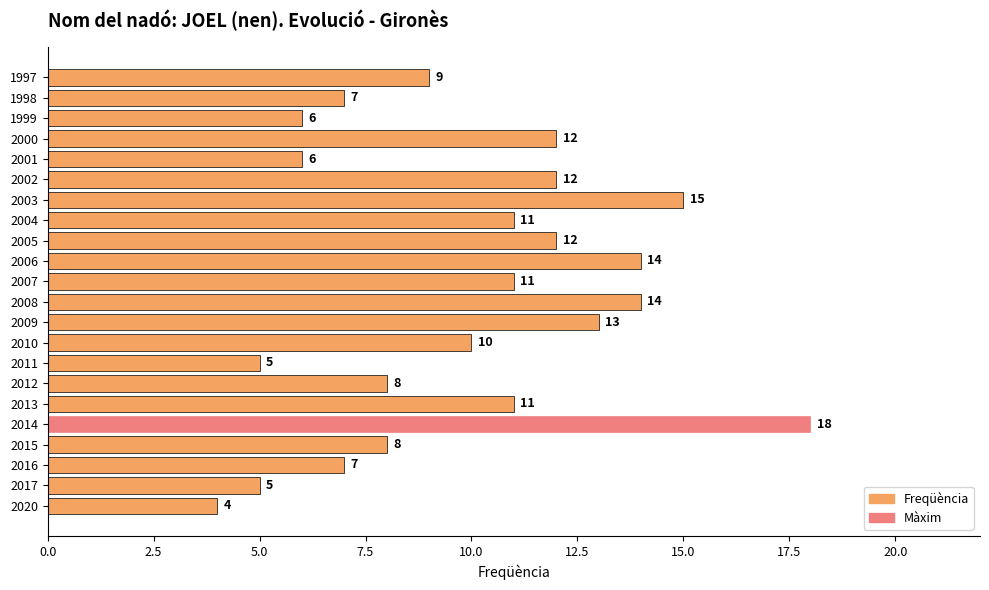

What is the change in value from 2020 to 2002?

+8